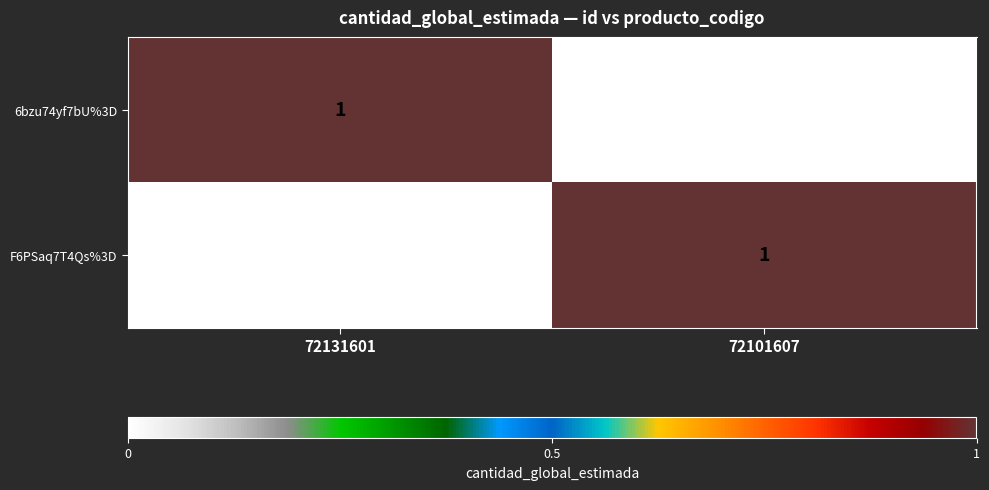

At which label is F6PSaq7T4Qs%3D closest to 0?

72131601